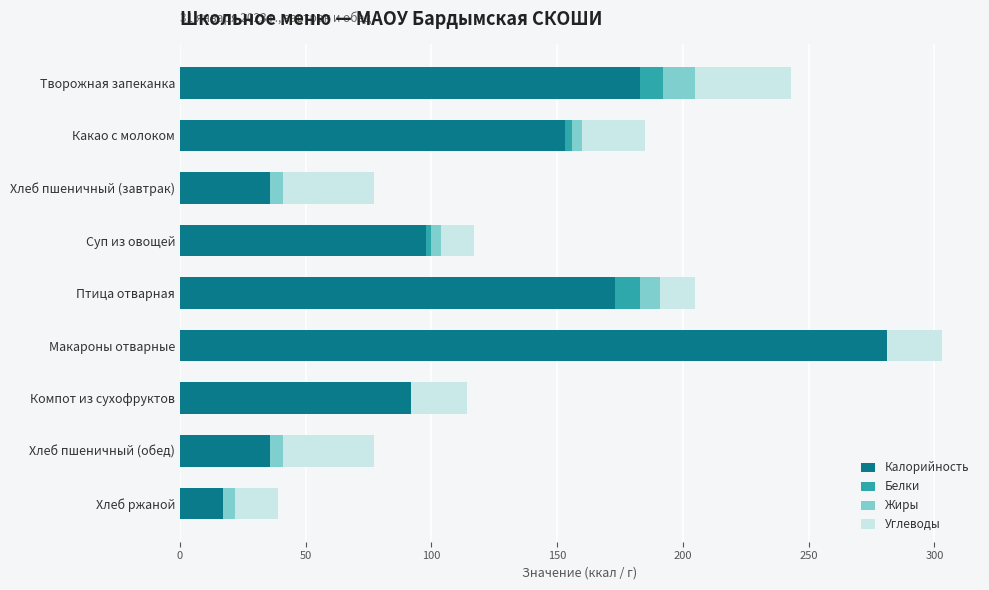

At which category is the sum across all series the highest?

Макароны отварные